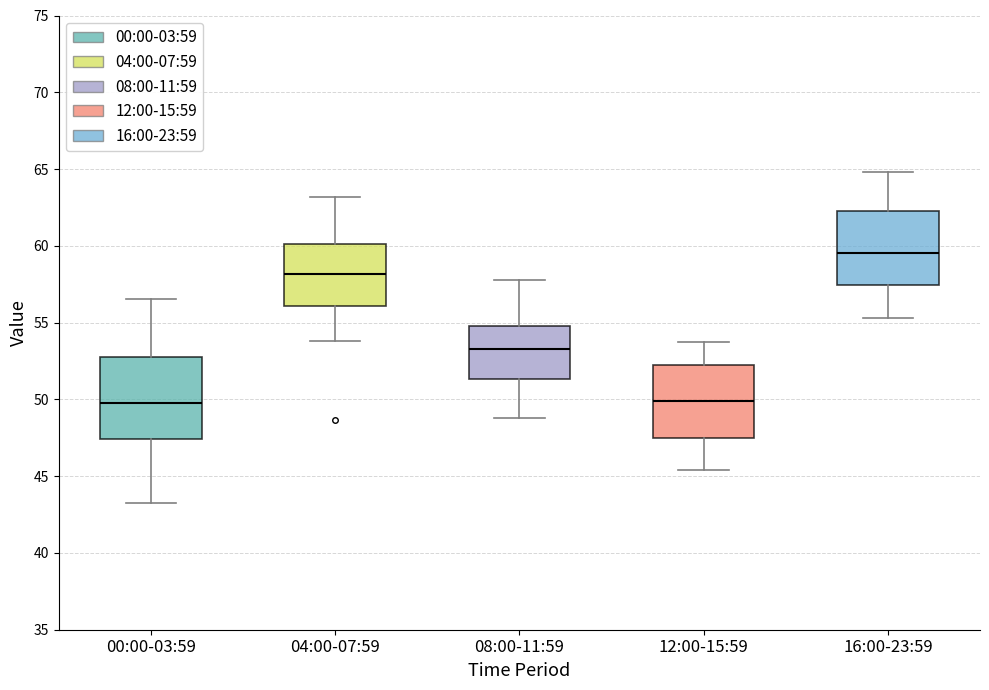

Reading left to right, read every box against the y-axis: the position of its median line, the range the box covers, and the ends of its whiskers. The values are not printed on the chart, so give them approximately, as read against the axis.

00:00-03:59: median 49.5, box 47.5 to 53.0, whiskers 43.0 to 56.5
04:00-07:59: median 58.0, box 56.0 to 60.0, whiskers 54.0 to 63.0
08:00-11:59: median 53.5, box 51.5 to 55.0, whiskers 49.0 to 58.0
12:00-15:59: median 50.0, box 47.5 to 52.5, whiskers 45.5 to 54.0
16:00-23:59: median 59.5, box 57.5 to 62.0, whiskers 55.5 to 65.0